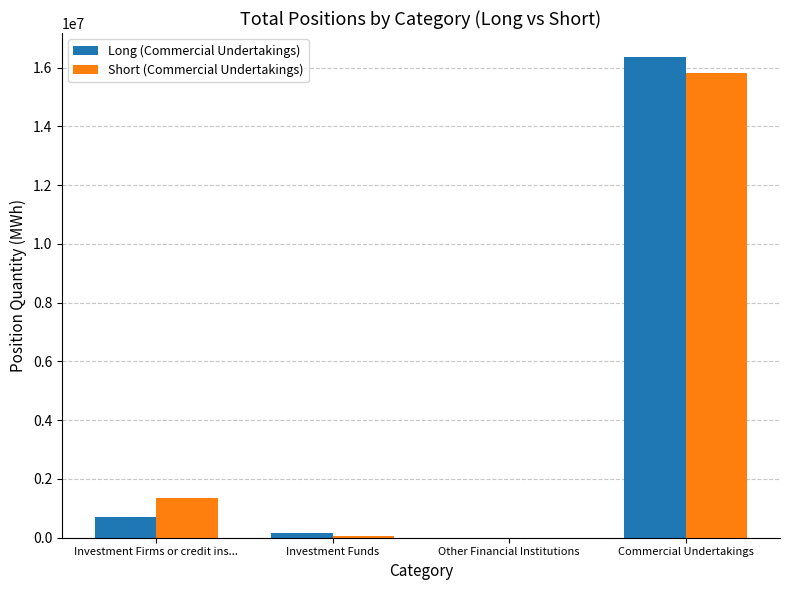

What is the maximum value for Short (Commercial Undertakings)?

15818063